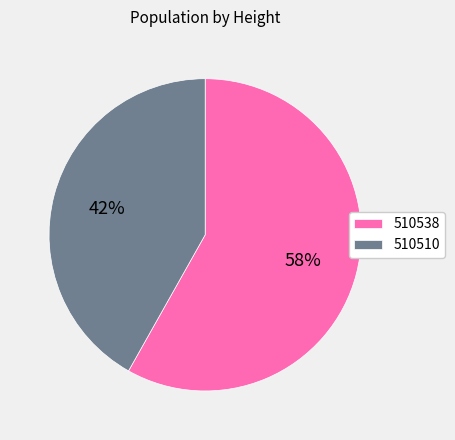

How many segments does this pie chart have?

2